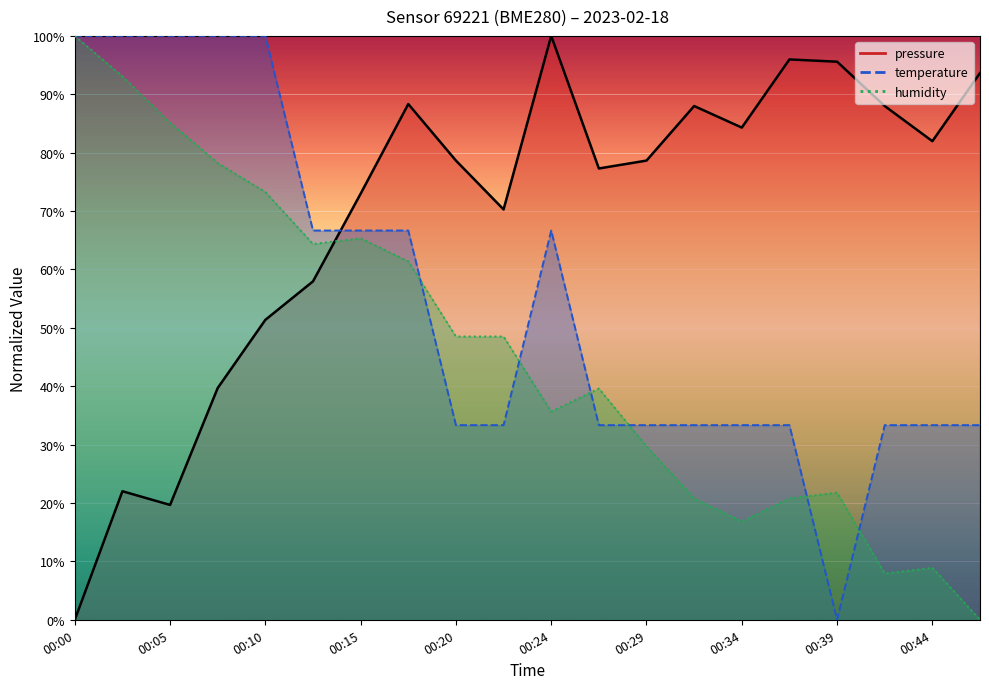

True or false: temperature has a value of 57.4 at 00:05.

False